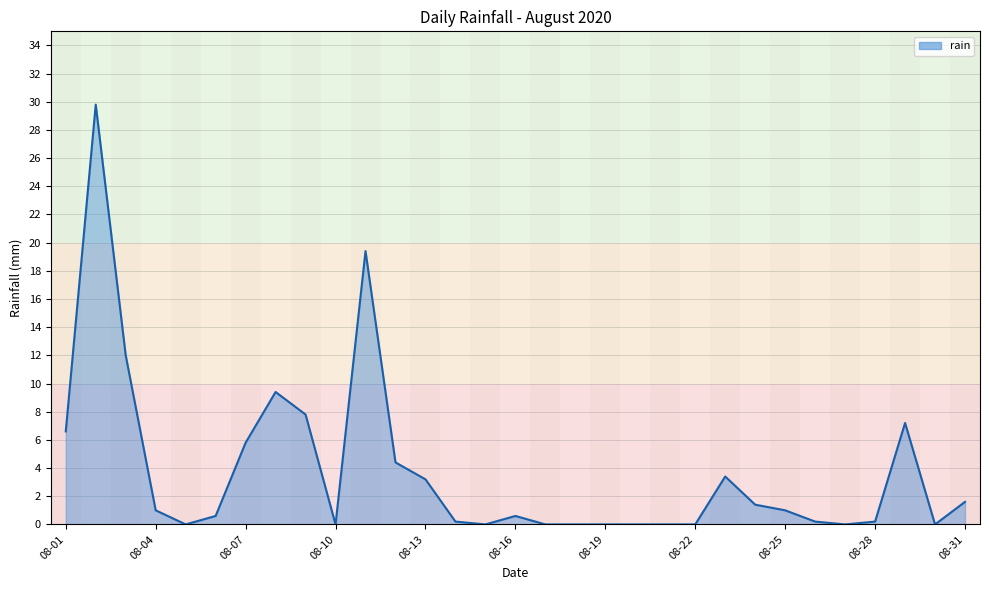

What is the difference between the maximum and minimum values?

29.8